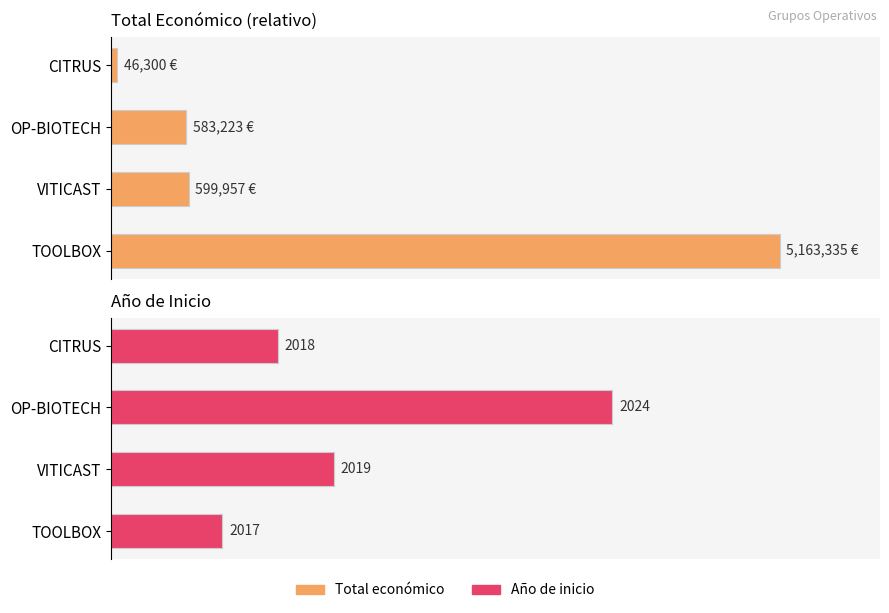

Which series has the largest range (max minus min)?

Total económico